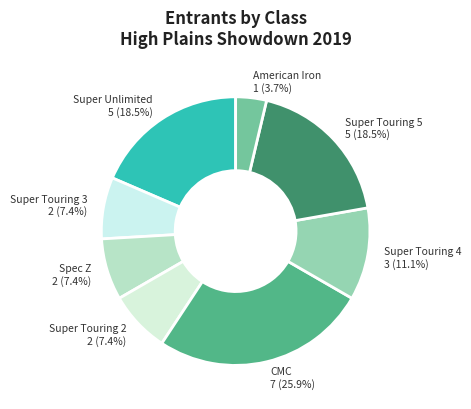

Does any single category account for the majority?

No